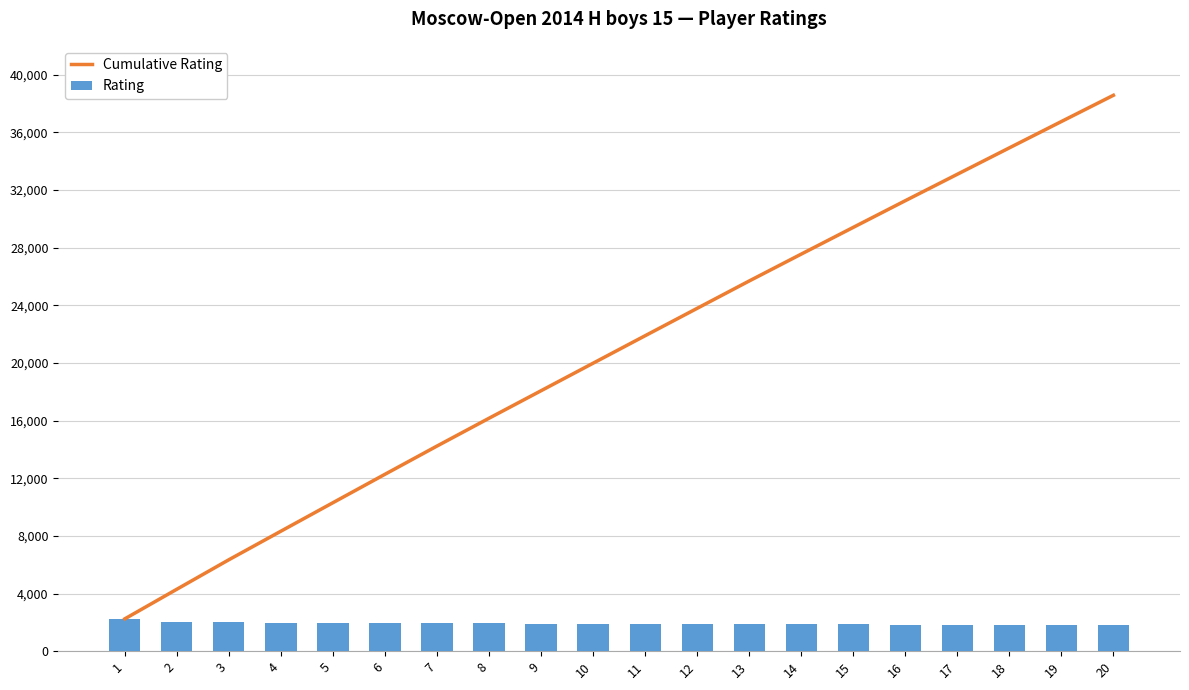

True or false: Cumulative Rating has a value of 27549 at 14.

True